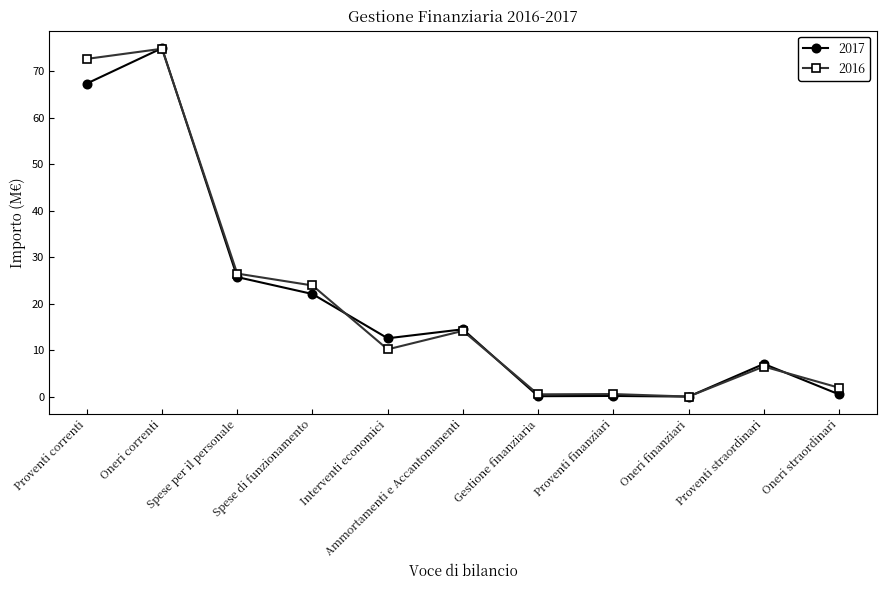

What is the difference between the second highest and second lowest values in the 2016 series?

72.1